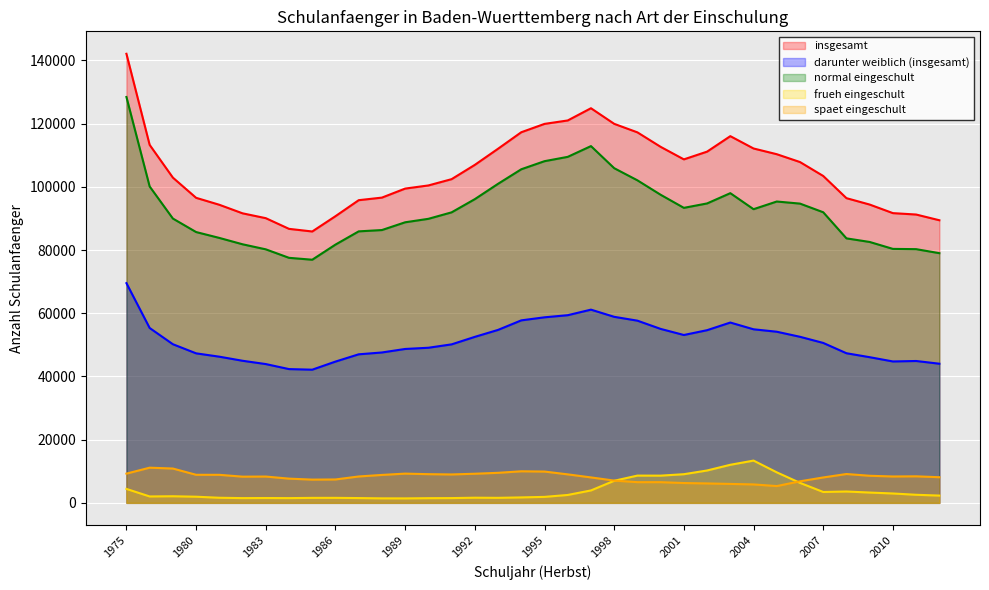

True or false: spaet eingeschult and insgesamt intersect in this chart.

False